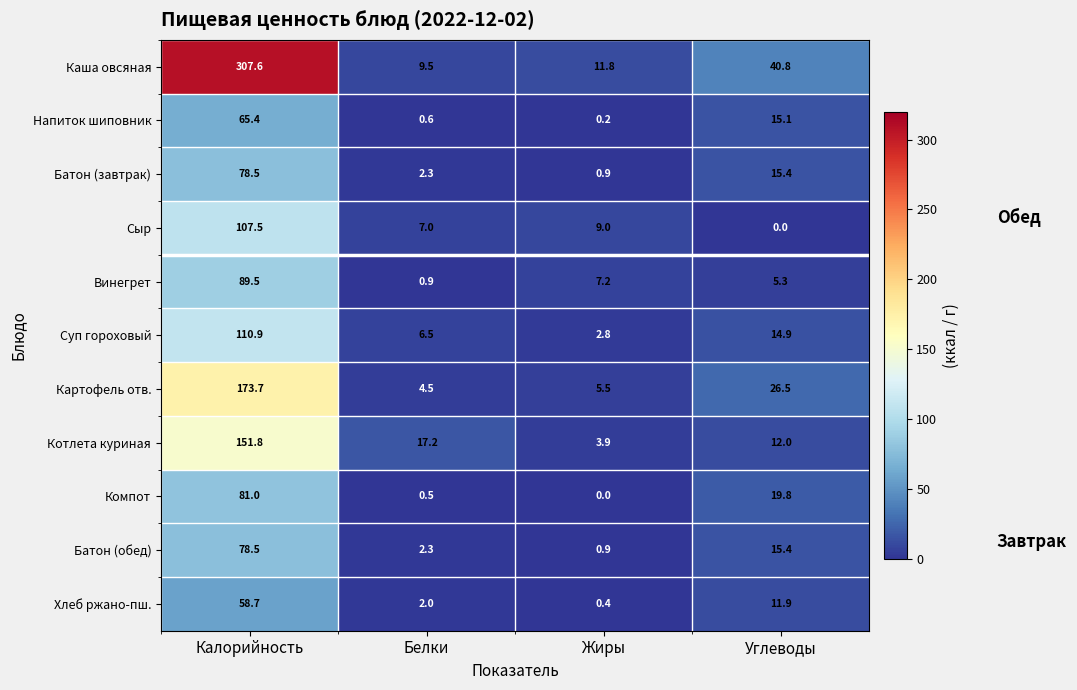

Count the number of categories in the chart.

4